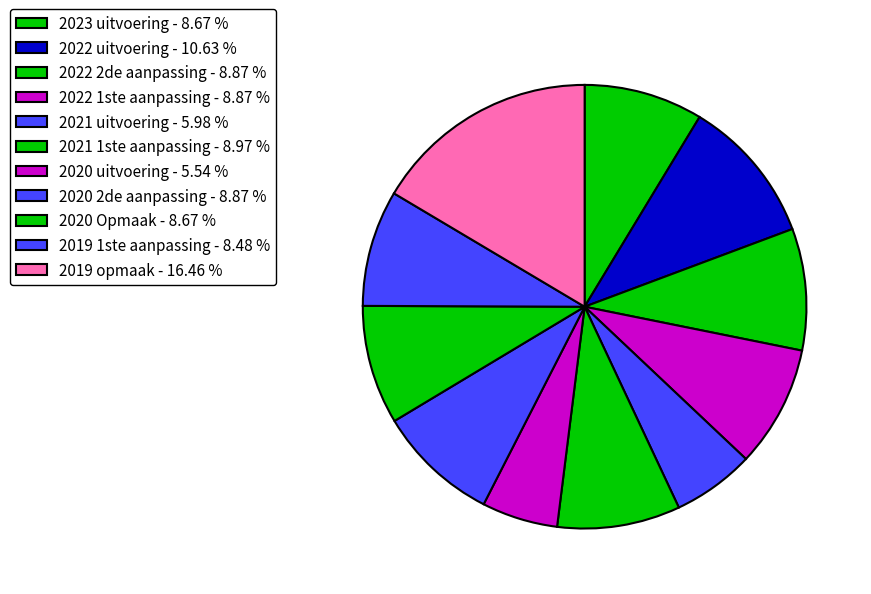

What percentage is NOT represented by 2020 2de aanpassing?

91.1%